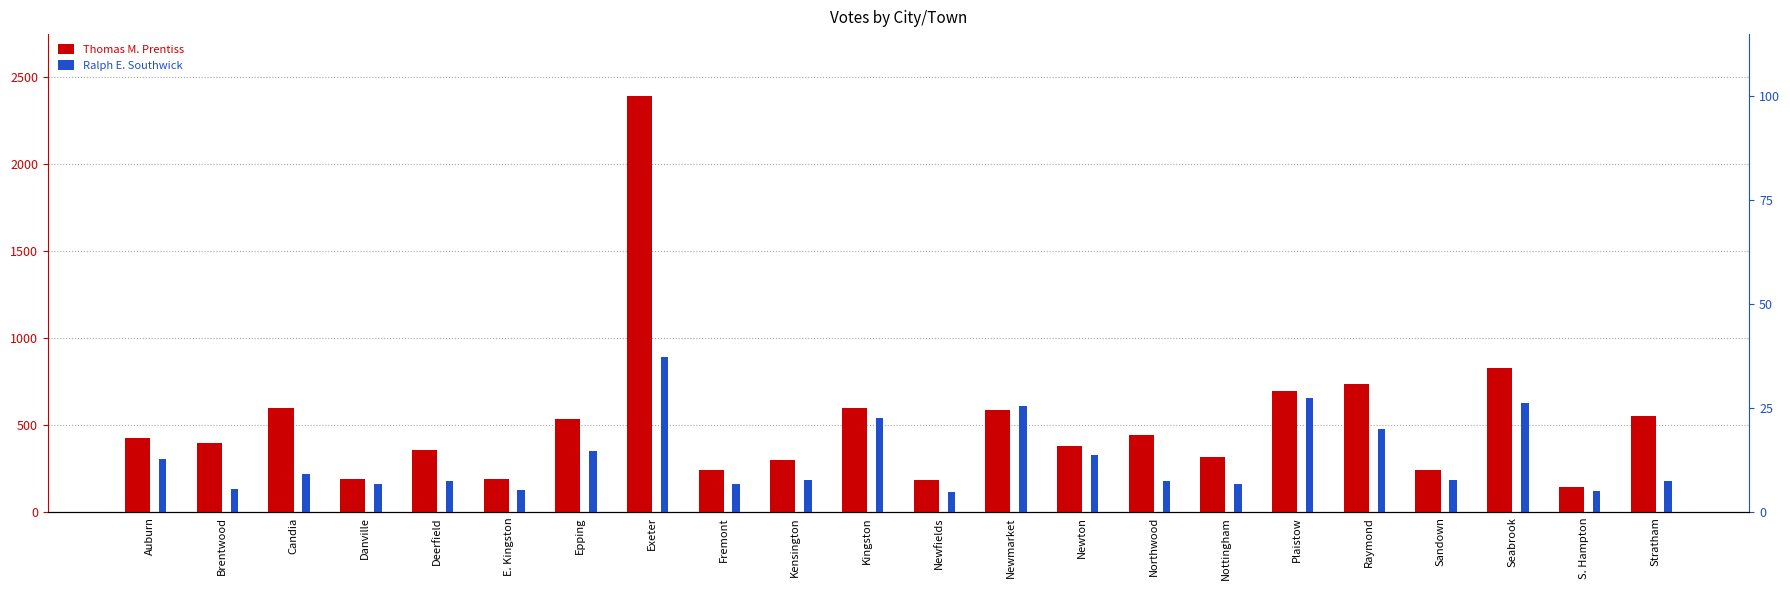

Reading left to right, list all the values displayed in this chart.

Thomas M. Prentiss: Auburn=427	Brentwood=398	Candia=601	Danville=192	Deerfield=359	E. Kingston=193	Epping=533	Exeter=2386	Fremont=245	Kensington=302	Kingston=599	Newfields=186	Newmarket=590	Newton=380	Northwood=445	Nottingham=320	Plaistow=698	Raymond=737	Sandown=244	Seabrook=828	S. Hampton=148	Stratham=551
Ralph E. Southwick: Auburn=305	Brentwood=132	Candia=220	Danville=163	Deerfield=180	E. Kingston=129	Epping=351	Exeter=894	Fremont=164	Kensington=185	Kingston=542	Newfields=117	Newmarket=608	Newton=329	Northwood=178	Nottingham=164	Plaistow=659	Raymond=481	Sandown=186	Seabrook=629	S. Hampton=120	Stratham=178